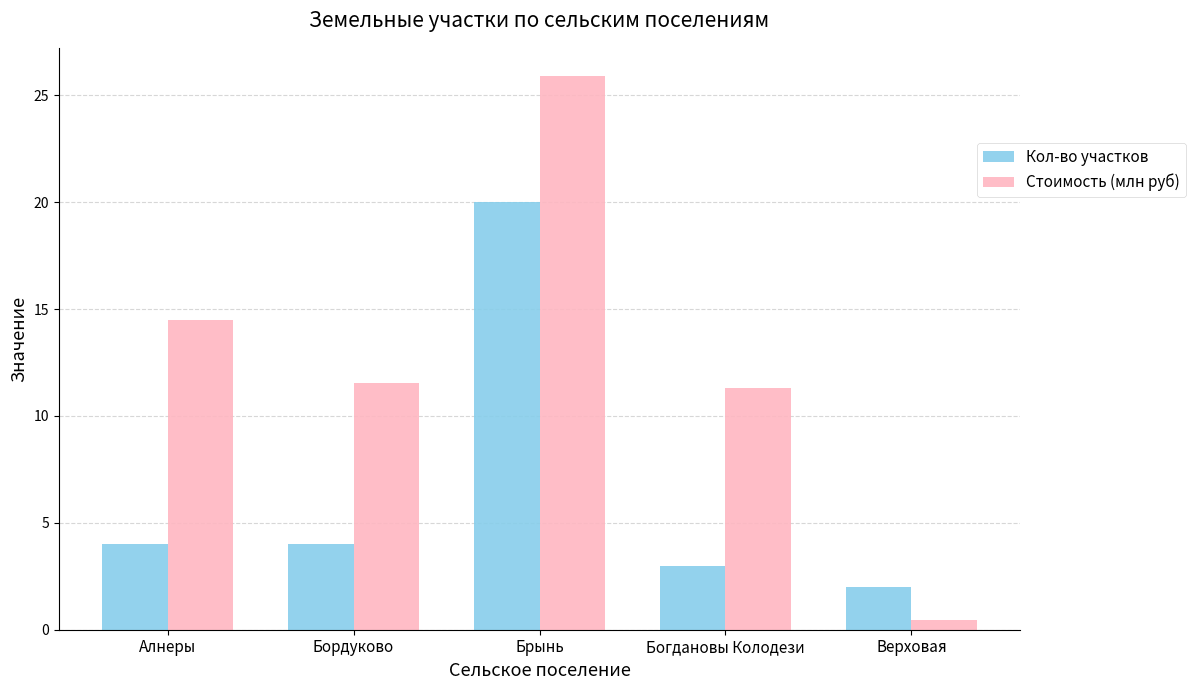

Which category has the lowest value in the Стоимость (млн руб) series?

Верховая